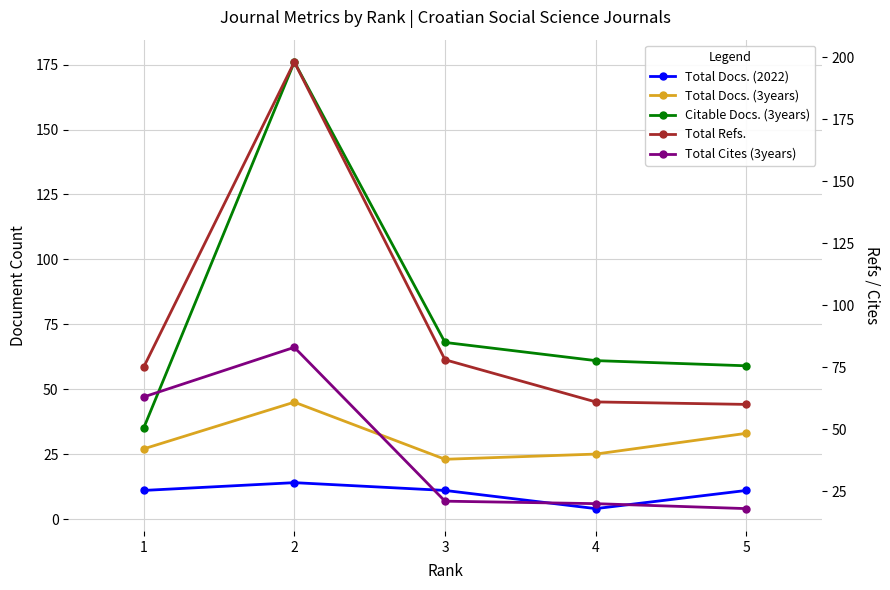

What is the smallest value displayed?

4